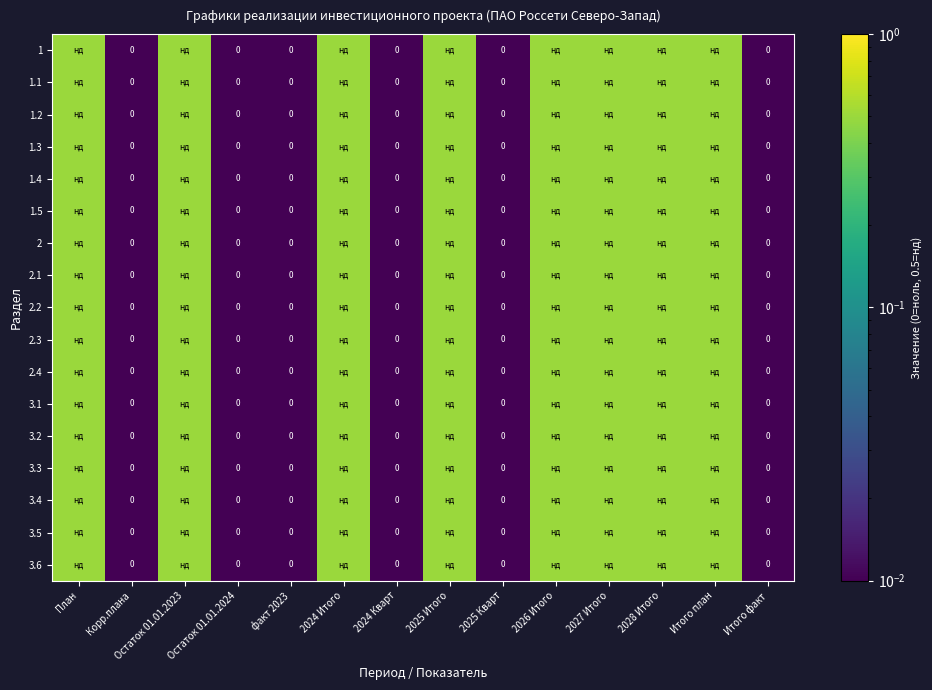

How many data points does each series have?

14